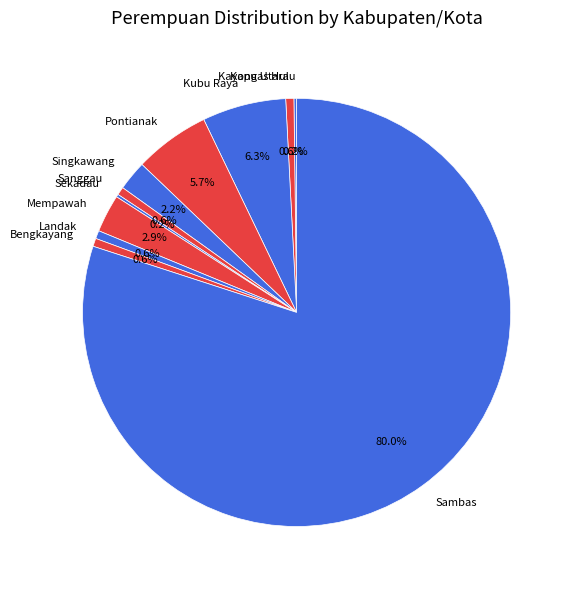

Which slice is the largest?

Sambas